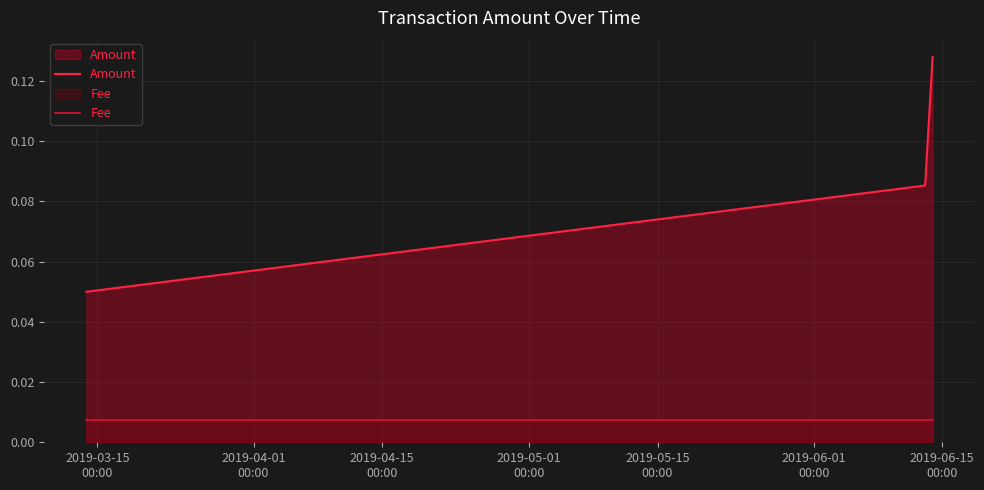

List the series in order of their overall mean, highest first.

Amount, Fee